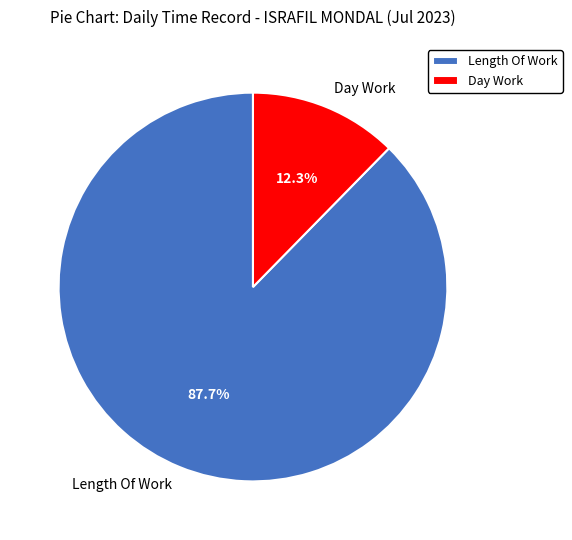

The Day Work slice represents 25% of the pie. True or false?

False